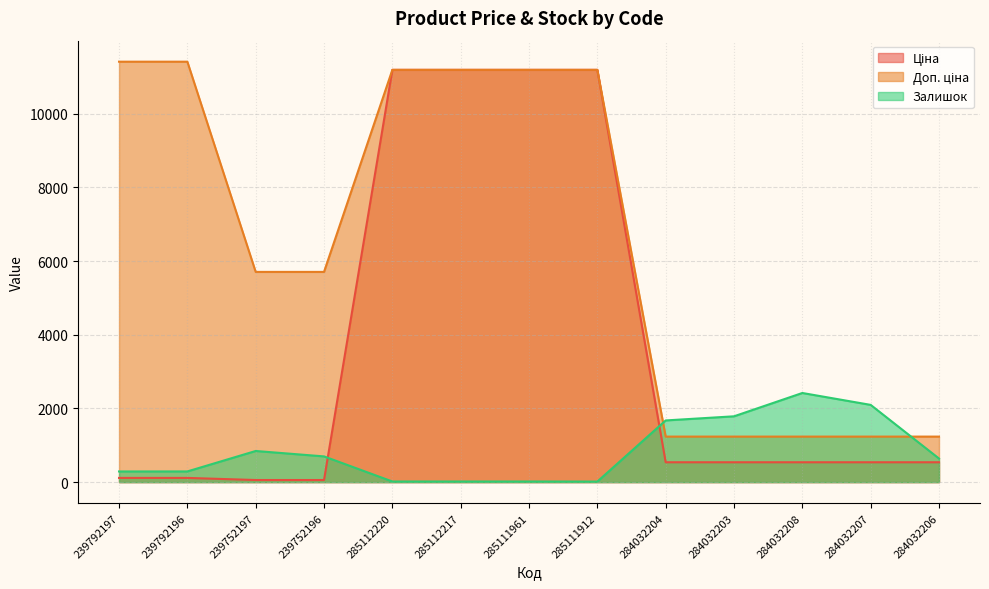

Reading left to right, what are all the values shown in this chart?

Ціна: 114.1	114.1	57.0	57.0	11188.2	11188.2	11188.2	11188.2	539.0	539.0	539.0	539.0	539.0
Доп. ціна: 11410.0	11410.0	5705.0	5705.0	11188.2	11188.2	11188.2	11188.2	1235.4	1235.4	1235.4	1235.4	1235.4
Залишок: 289.0	290.0	845.0	698.0	17.0	17.0	17.0	15.0	1674.0	1786.0	2419.0	2096.0	640.0